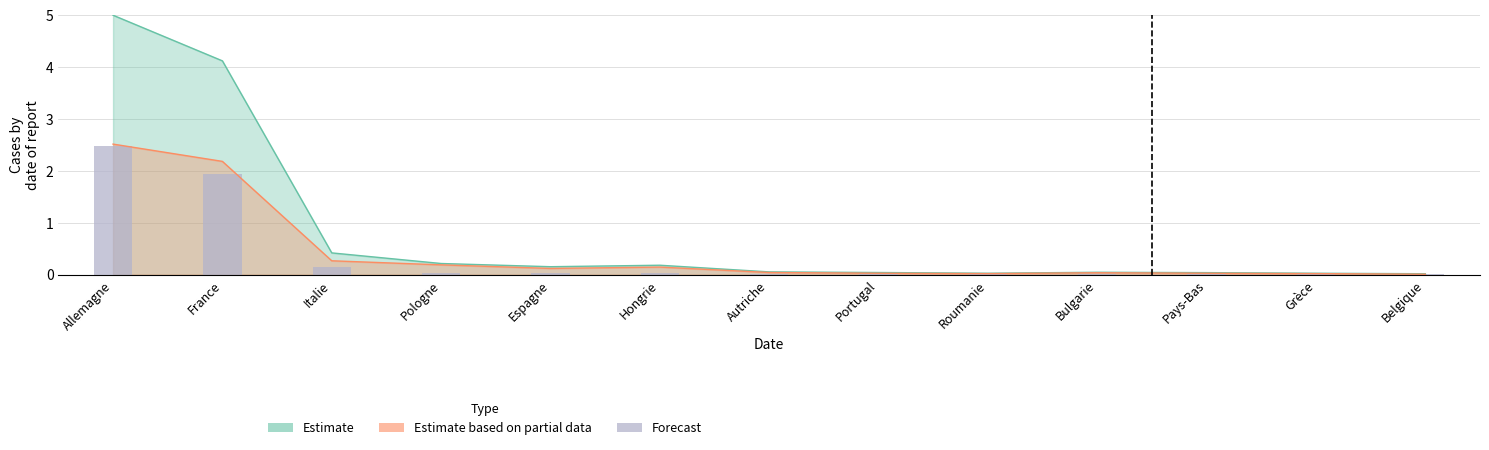

What is the sum of all values?

4.7